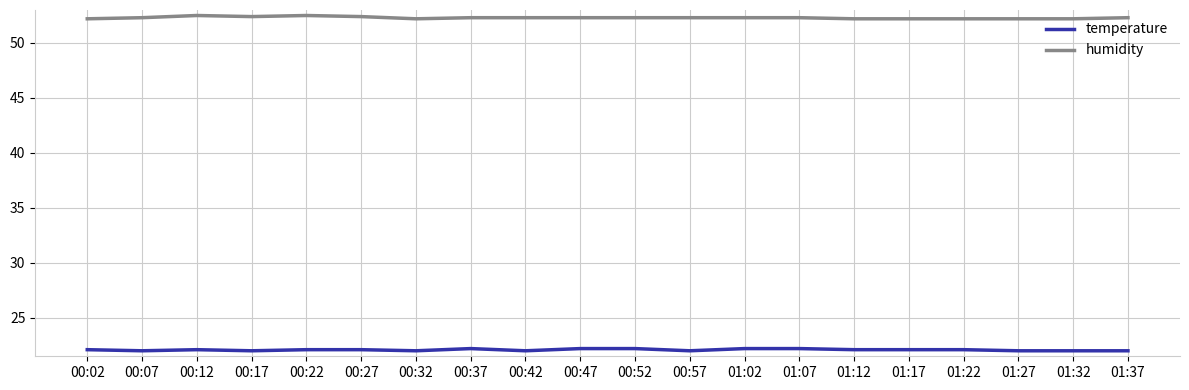

What is the average value of the humidity series?

52.3